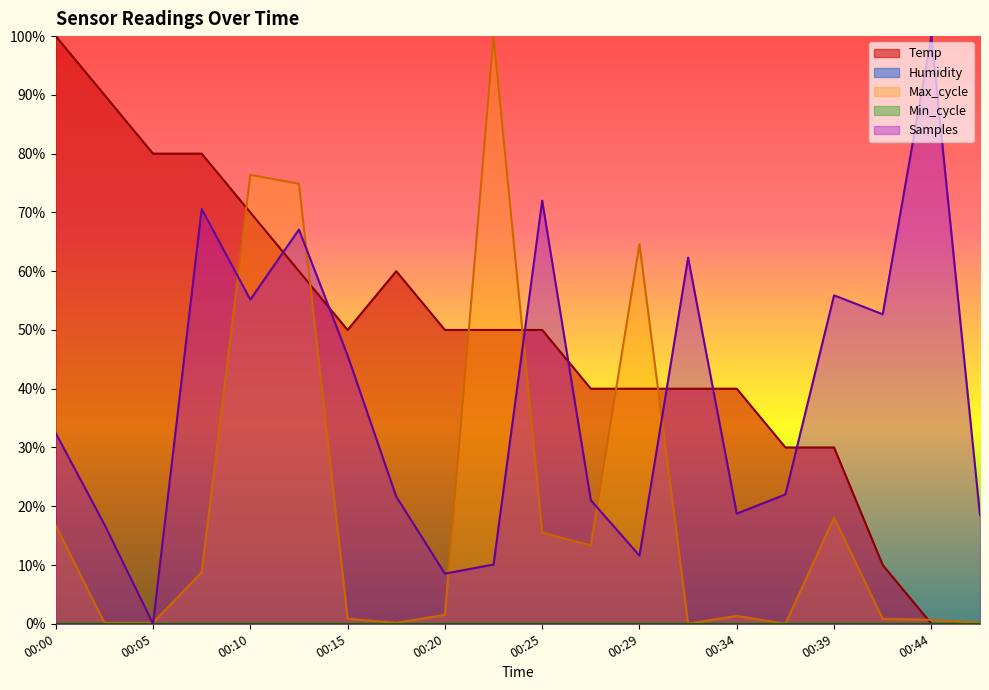

Count the number of categories in the chart.

20